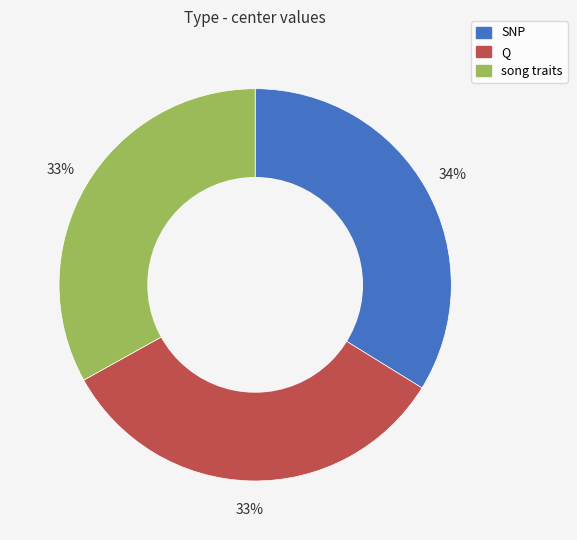

Is there a majority slice in this chart?

No